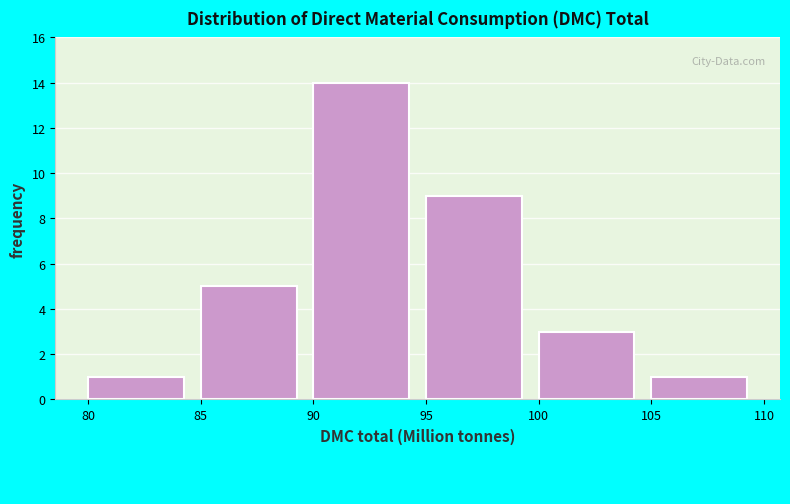

Reading left to right, transcribe this chart: for each bar, give the range it covers on the x-axis and its height. The values are not printed on the chart, so give them approximately, as read against the axis.

80 to 85: 1
85 to 90: 5
90 to 95: 14
95 to 100: 9
100 to 105: 3
105 to 110: 1